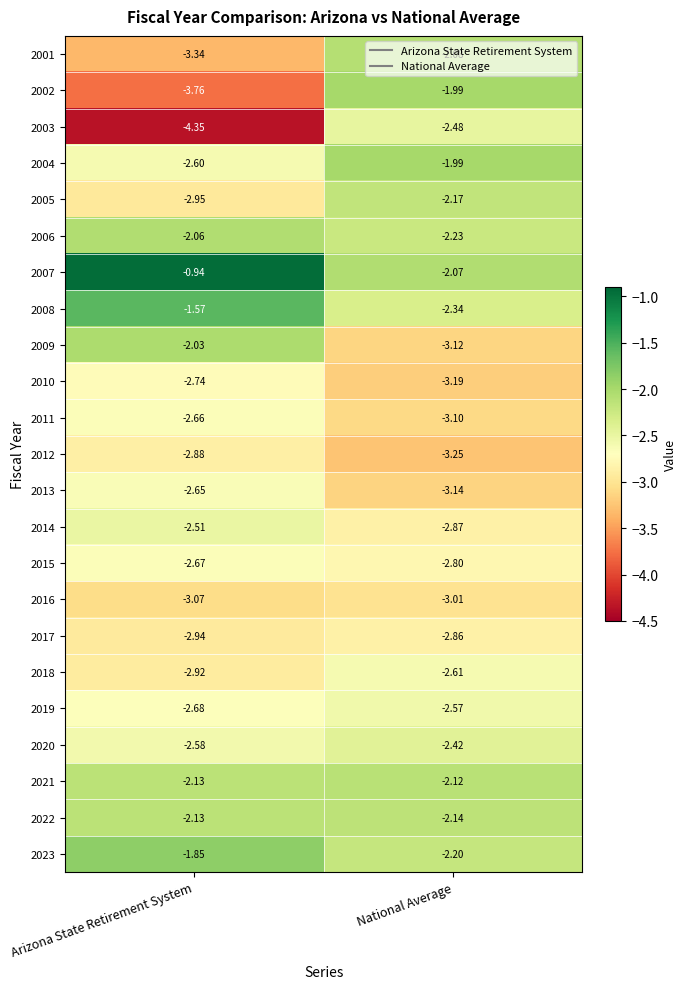

Where is 2013 nearest to the value -2?

Arizona State Retirement System